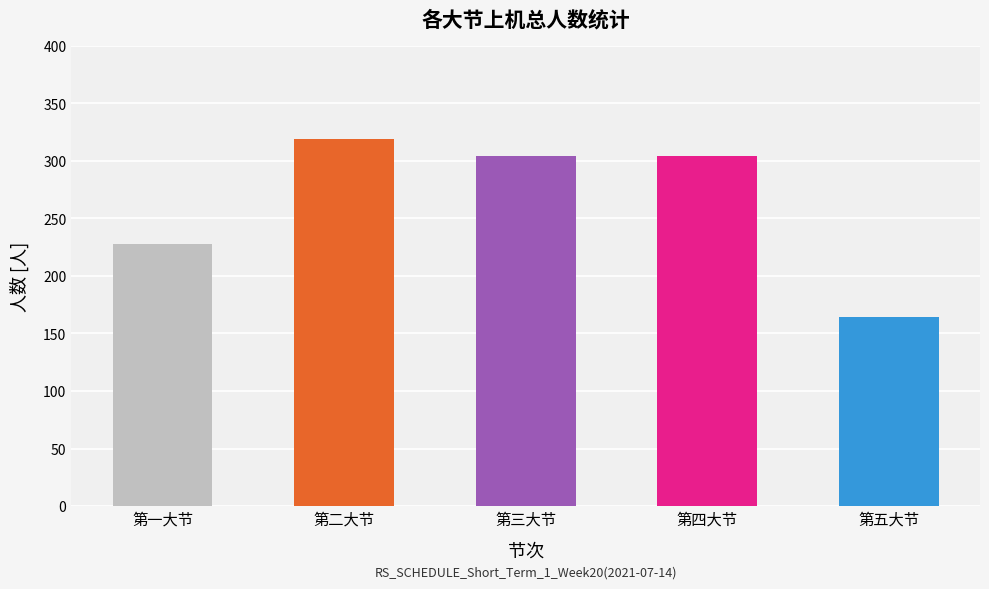

What is the minimum value shown in the chart?

164